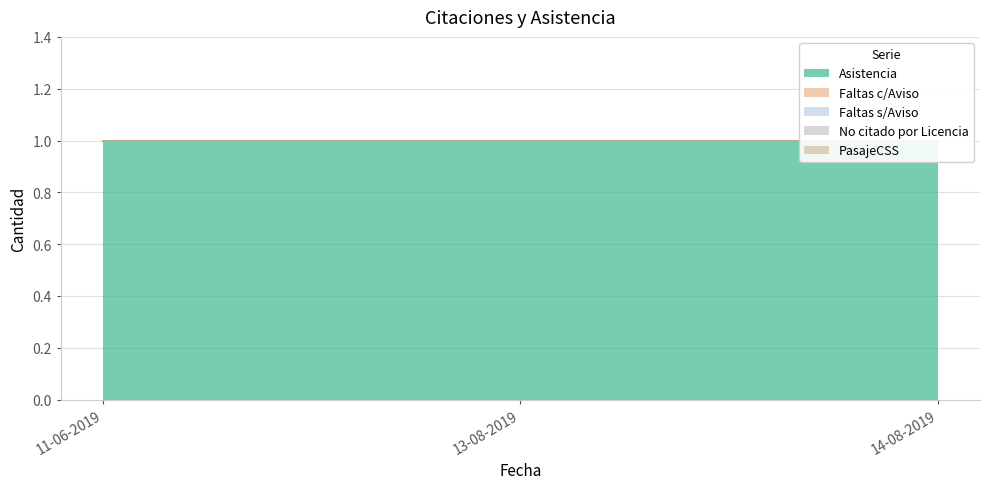

List the series in order of their peak value, lowest first.

Faltas c/Aviso, Faltas s/Aviso, No citado por Licencia, PasajeCSS, Asistencia